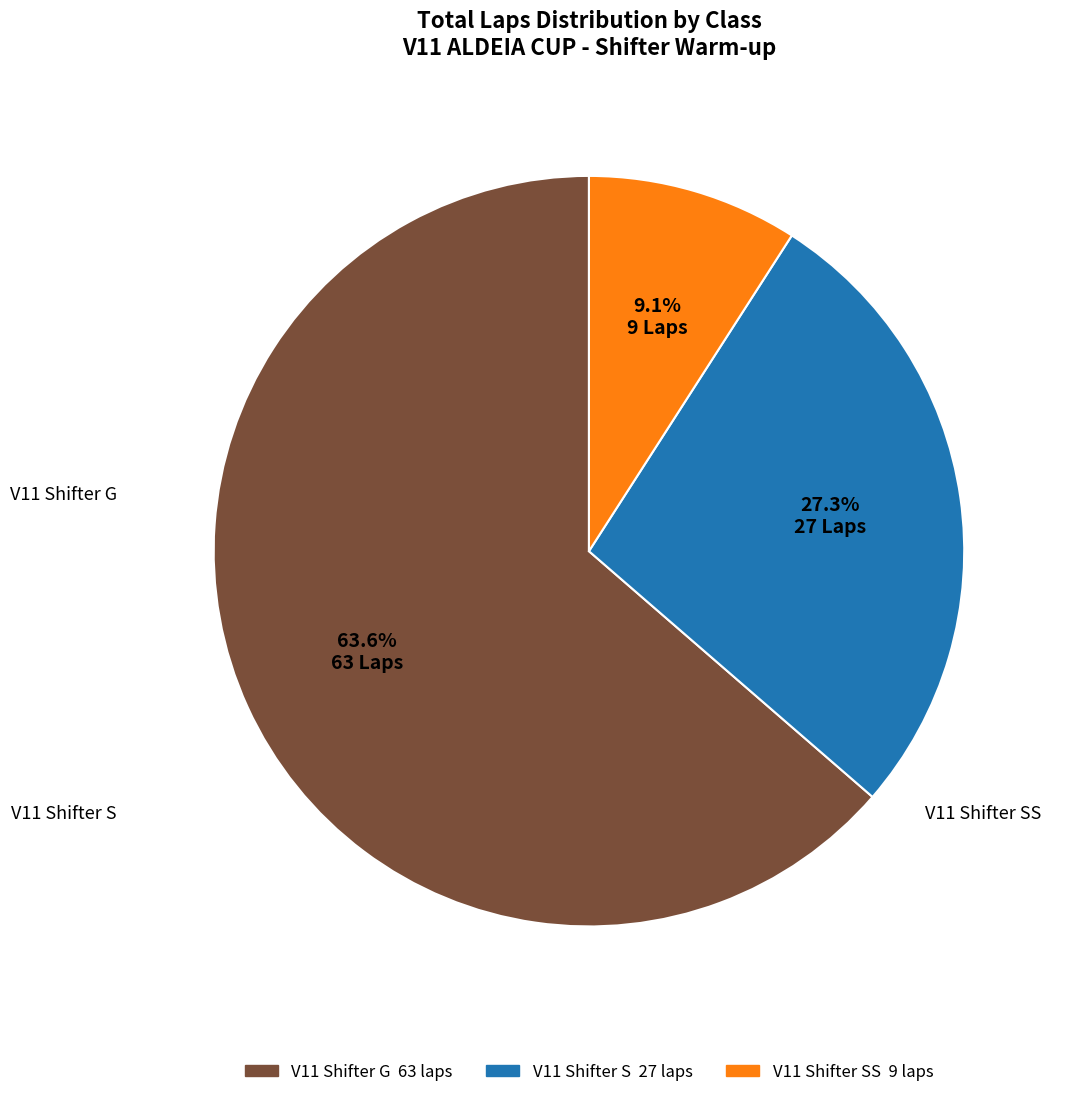

Is there a majority slice in this chart?

Yes